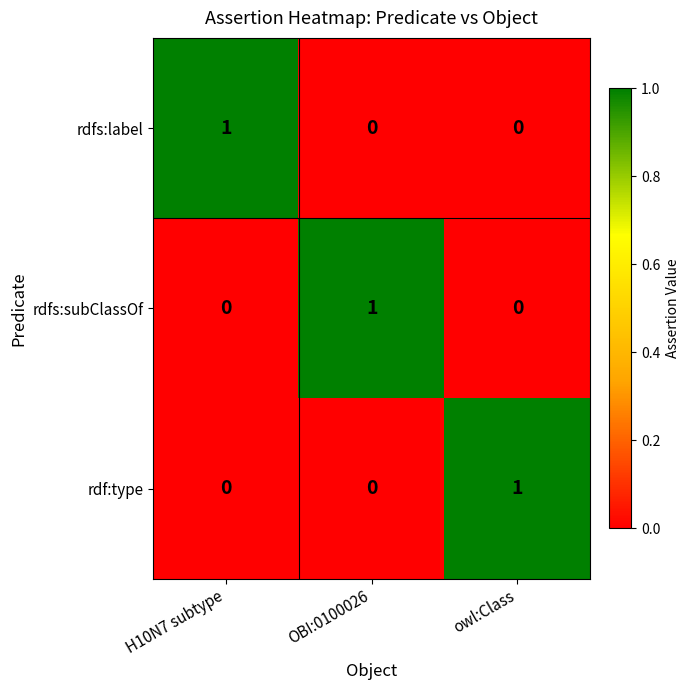

Count the rdfs:subClassOf values in the range 0 to 1.

3